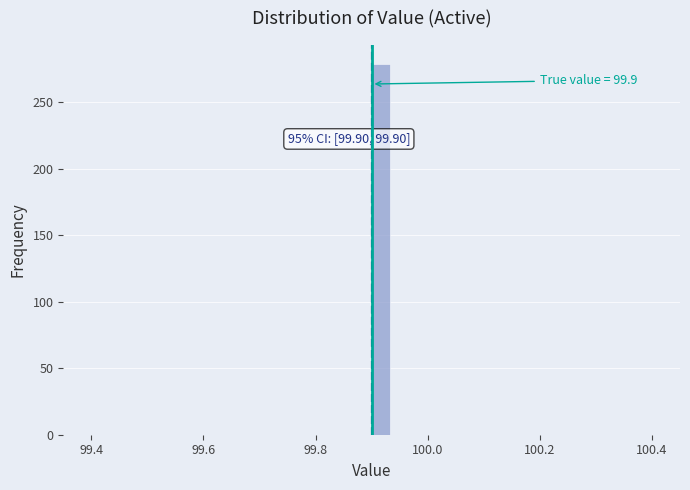

Around what value on the x-axis is the tallest bar? Give the approximate position of its centre, as read against the axis.

99.92